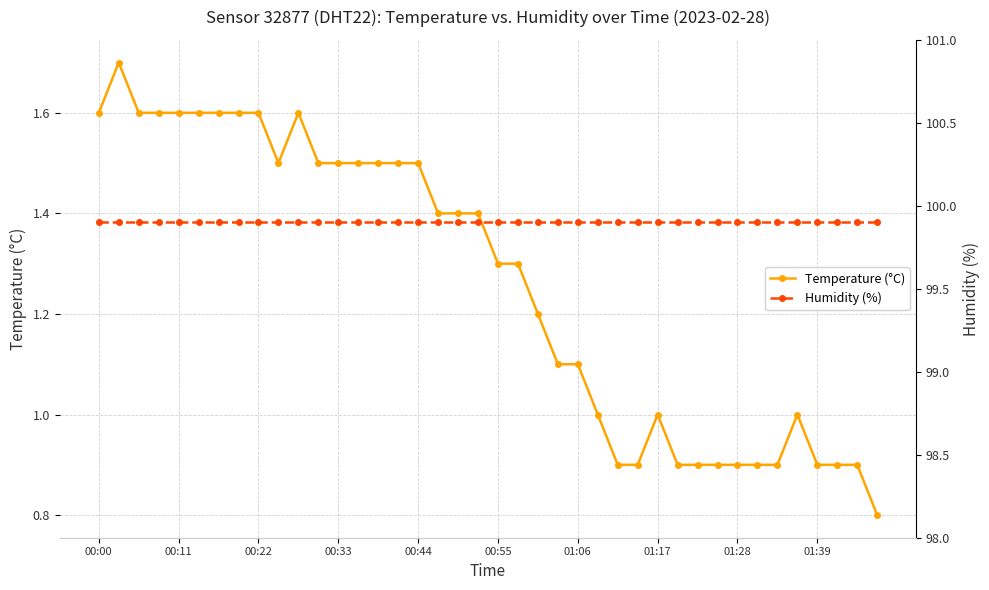

Reading left to right, transcribe all the data shown in this chart.

Temperature (°C): 1.6	1.7	1.6	1.6	1.6	1.6	1.6	1.6	1.6	1.5	1.6	1.5	1.5	1.5	1.5	1.5	1.5	1.4	1.4	1.4	1.3	1.3	1.2	1.1	1.1	1.0	0.9	0.9	1.0	0.9	0.9	0.9	0.9	0.9	0.9	1.0	0.9	0.9	0.9	0.8
Humidity (%): 99.9	99.9	99.9	99.9	99.9	99.9	99.9	99.9	99.9	99.9	99.9	99.9	99.9	99.9	99.9	99.9	99.9	99.9	99.9	99.9	99.9	99.9	99.9	99.9	99.9	99.9	99.9	99.9	99.9	99.9	99.9	99.9	99.9	99.9	99.9	99.9	99.9	99.9	99.9	99.9